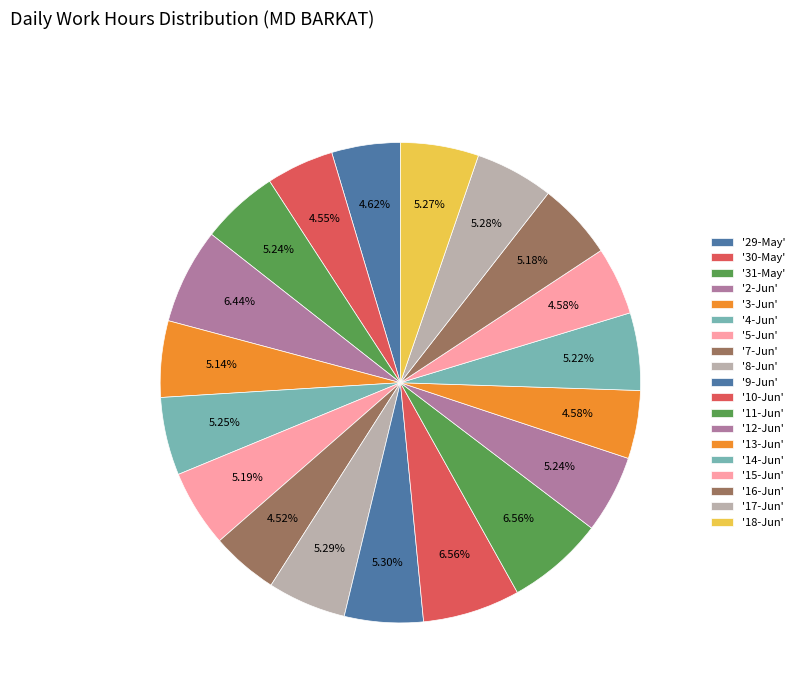

What is the smallest slice in the pie chart?

7-Jun